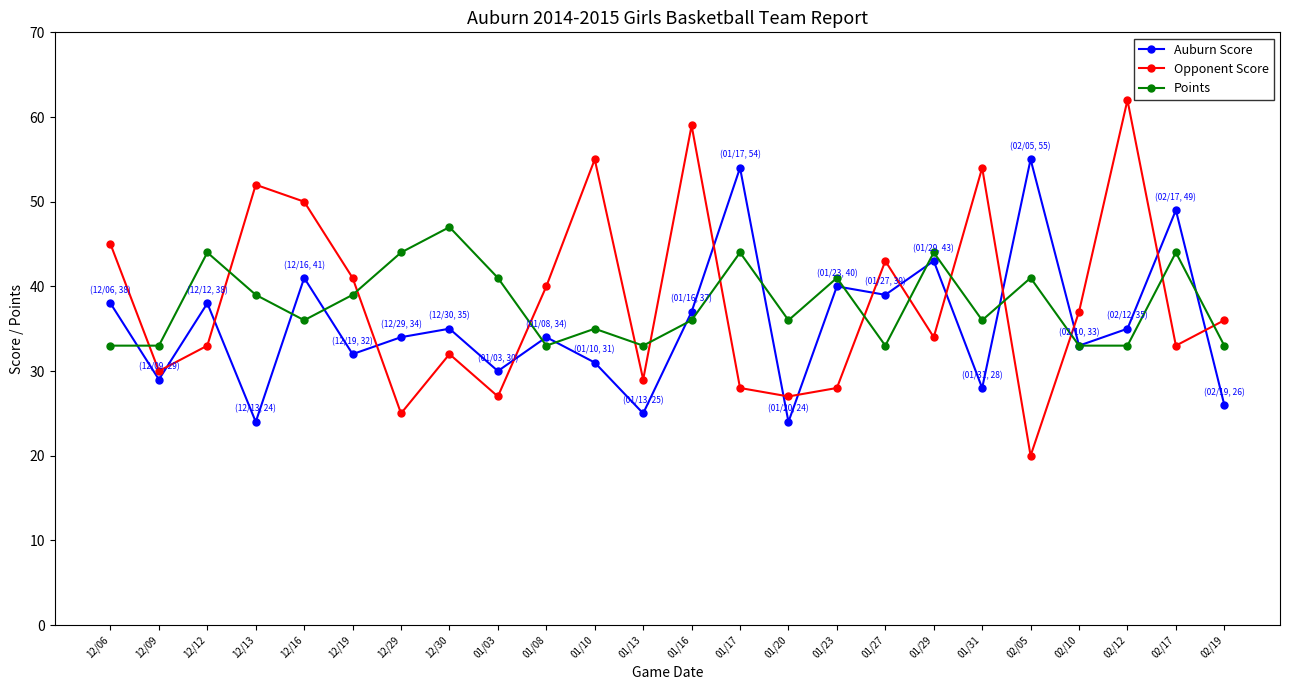

What is the average value of the Auburn Score series?

36